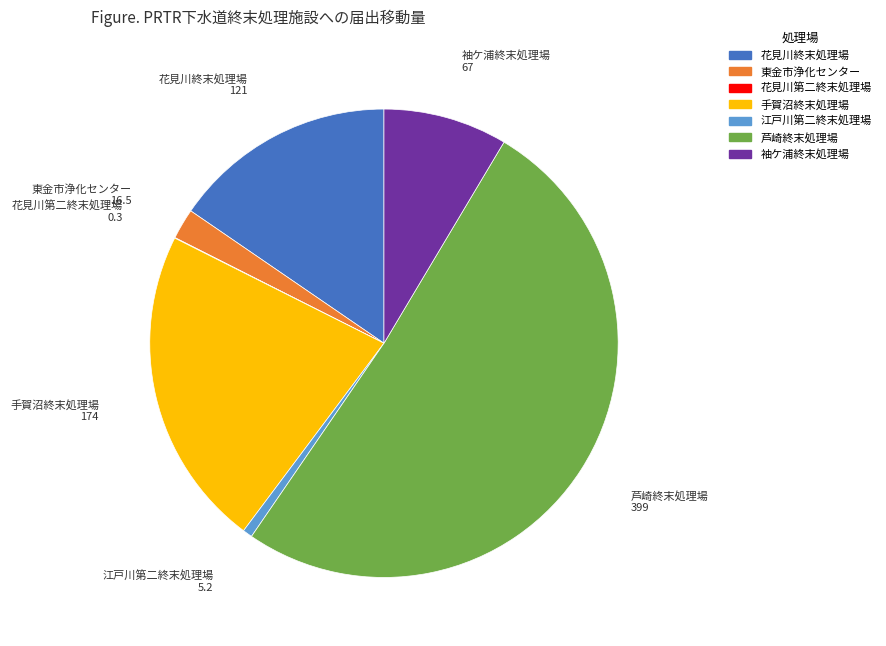

Which slice represents more than half of the pie?

芦崎終末処理場